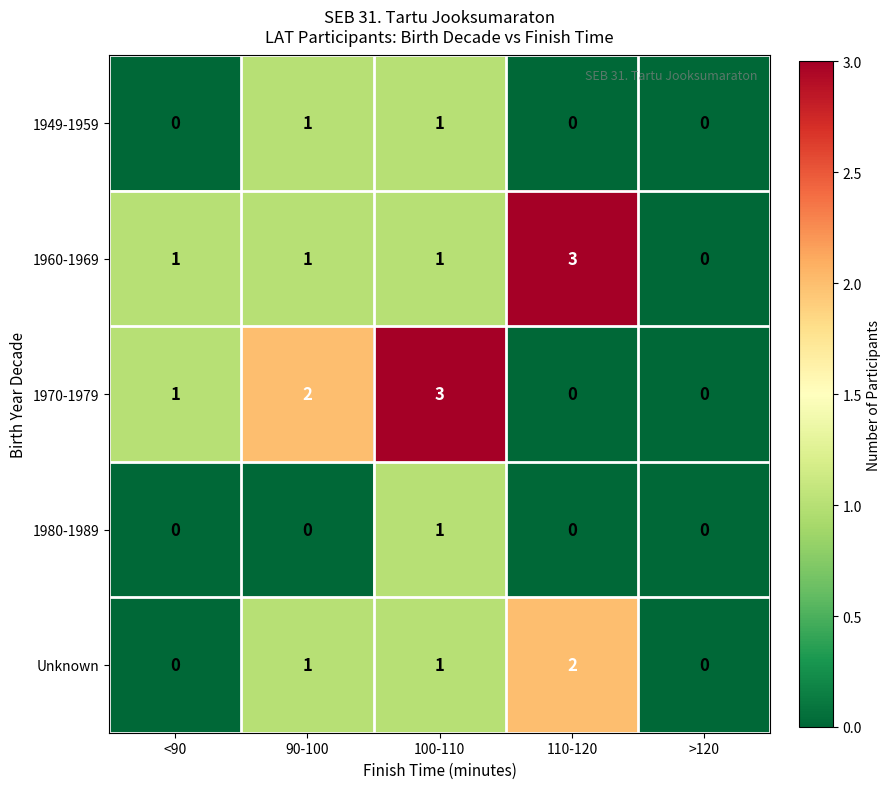

What is the greatest value displayed?

3